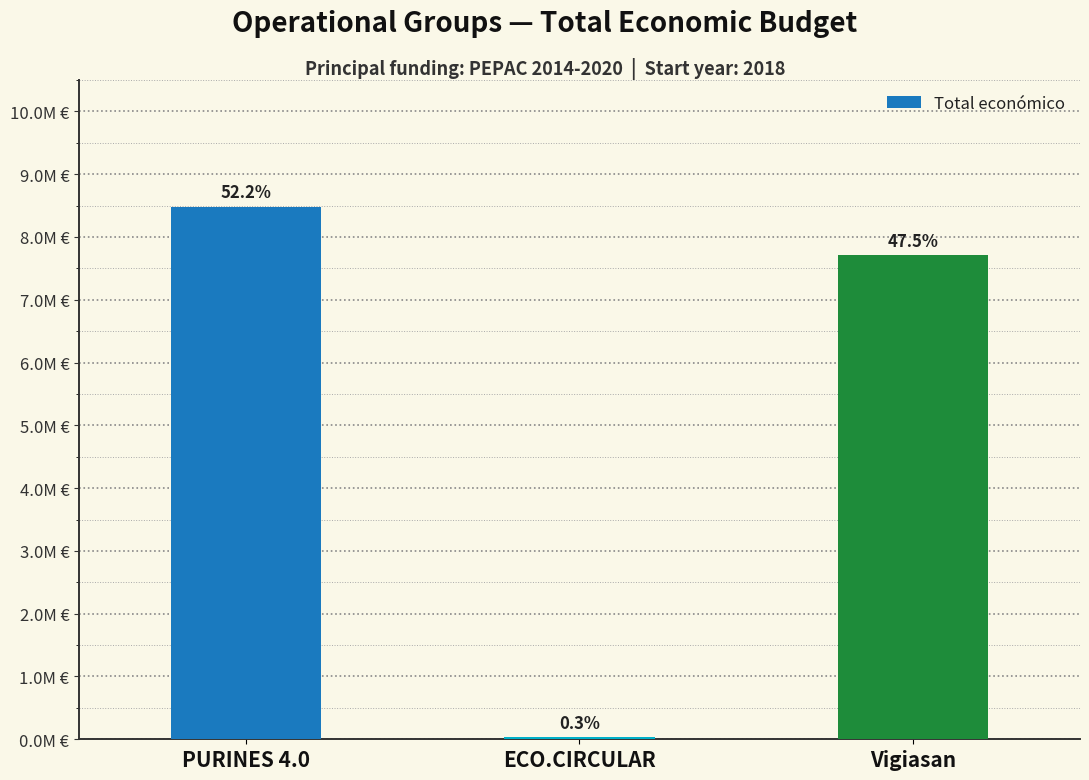

What is the average value?

5415005